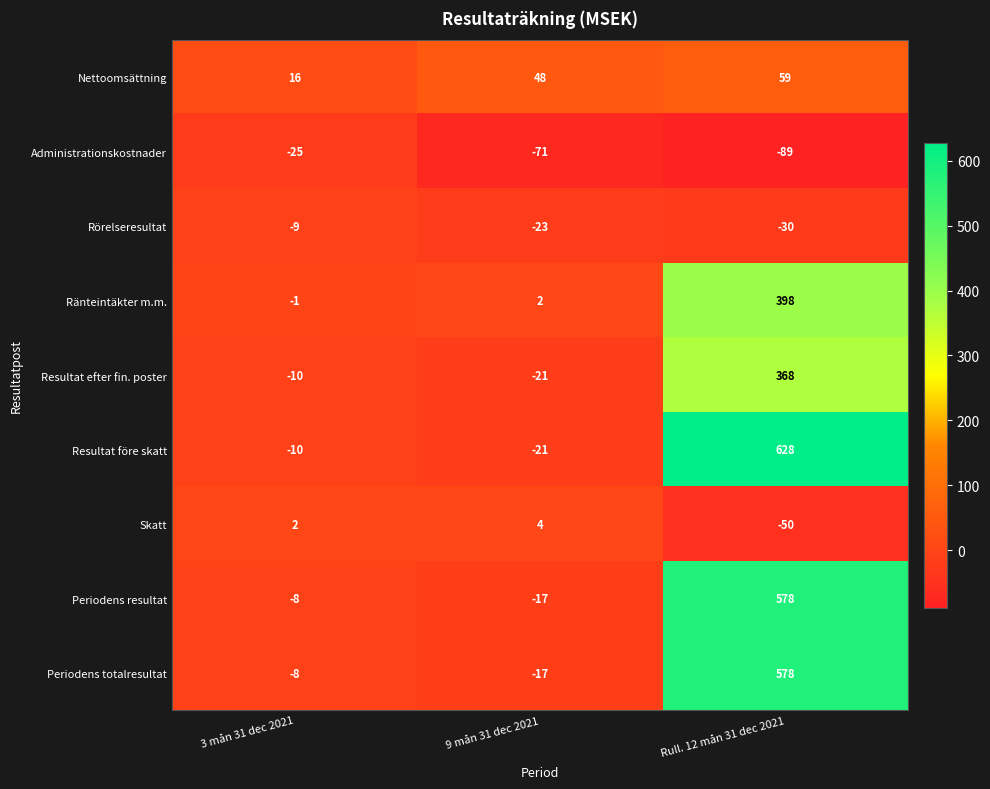

How many positive values does the Periodens resultat series have?

1